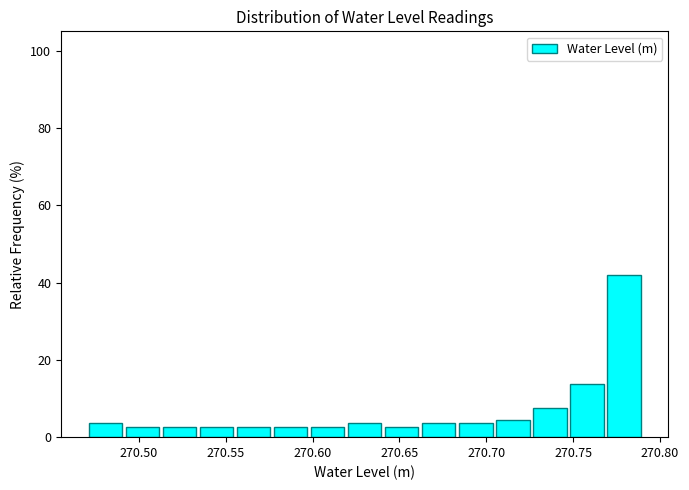

Reading left to right, transcribe this chart: for each bar, give the range it covers on the x-axis and its height. Neither the bar edges nor the heights are printed on the chart, so give them approximately, as read against the axes.

270.470 to 270.490: 4
270.490 to 270.515: 2
270.515 to 270.535: 2
270.535 to 270.555: 2
270.555 to 270.575: 2
270.575 to 270.600: 2
270.600 to 270.620: 2
270.620 to 270.640: 4
270.640 to 270.660: 2
270.660 to 270.685: 4
270.685 to 270.705: 4
270.705 to 270.725: 4
270.725 to 270.745: 8
270.745 to 270.770: 14
270.770 to 270.790: 42